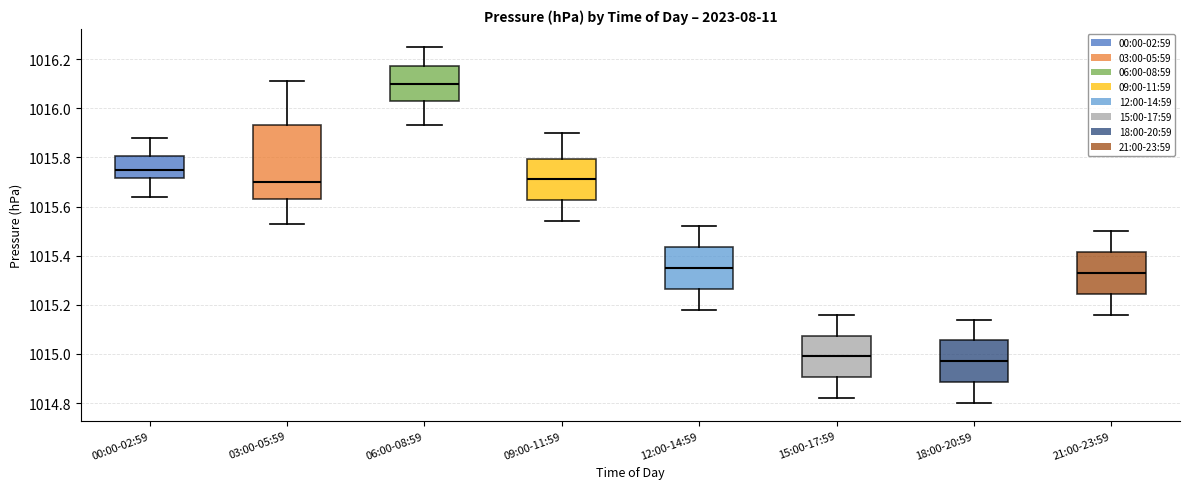

Where does the median line of the box for 00:00-02:59 sit on the y-axis? The values are not printed on the chart, so give them approximately, as read against the axis.

1015.76